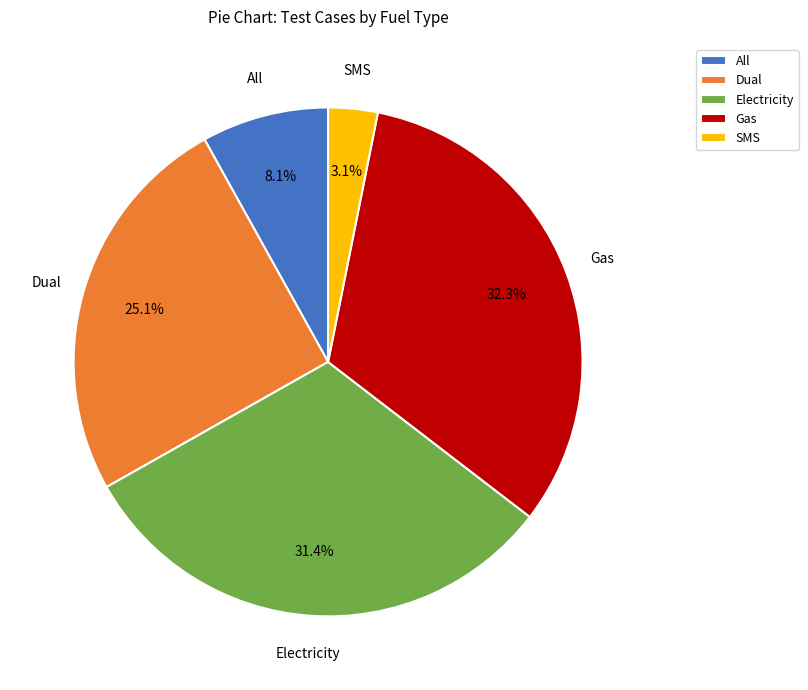

Rank the categories by value from lowest to highest.

SMS, All, Dual, Electricity, Gas